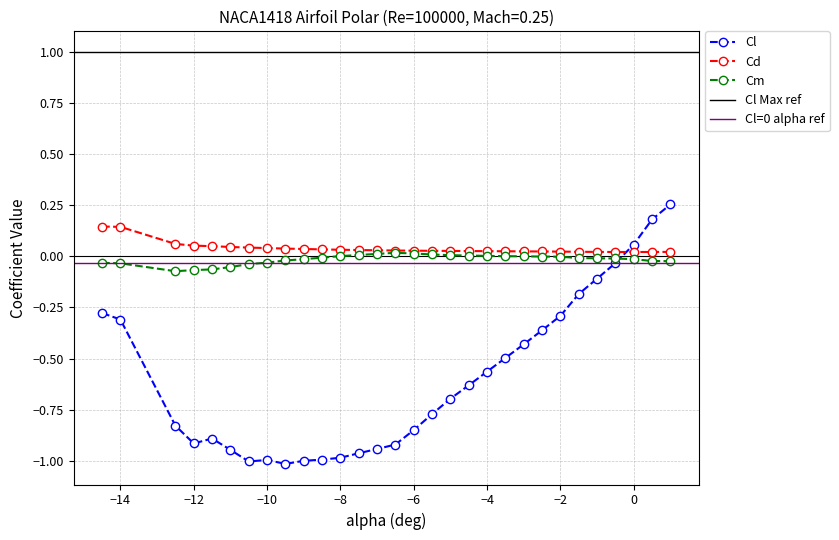

True or false: Cm and Cl intersect in this chart.

True